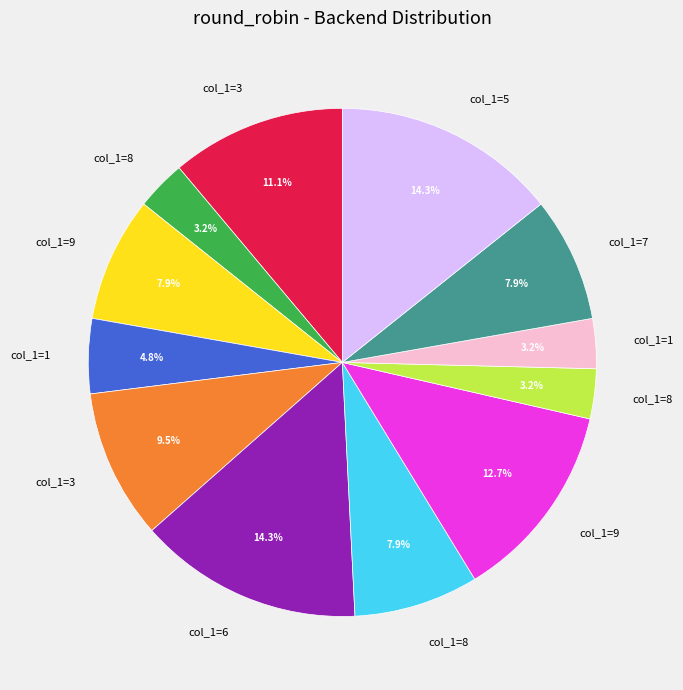

How many segments does this pie chart have?

12